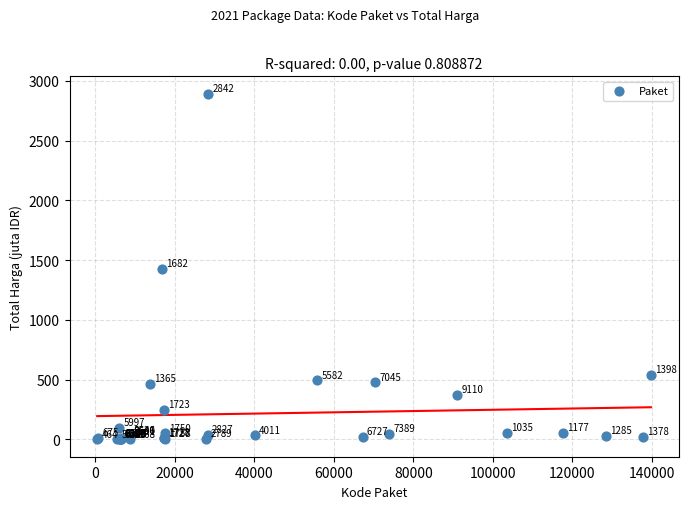

What Y value in the scatter plot is closest to 1446?

1425.9